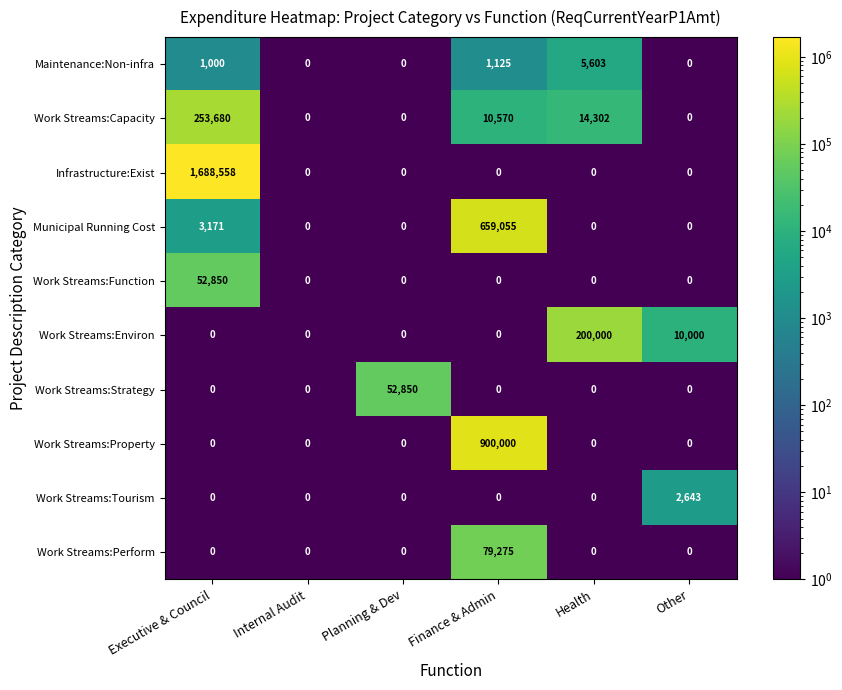

Which category has the highest value across all series?

Executive & Council